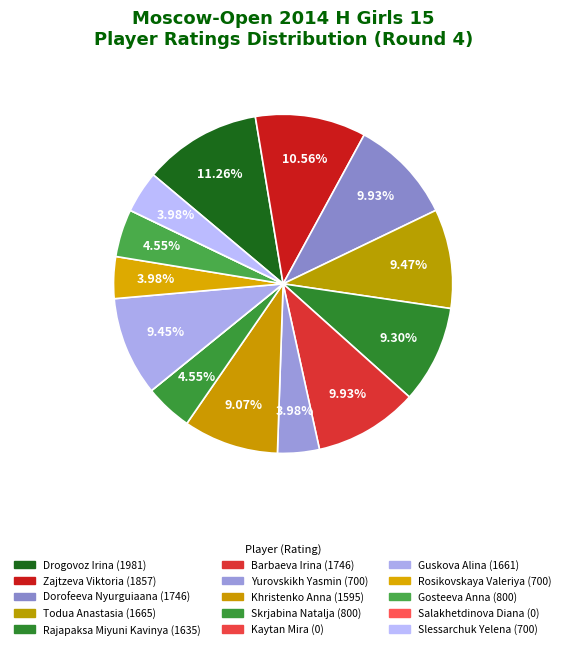

Is Gosteeva Anna the majority of the pie?

No